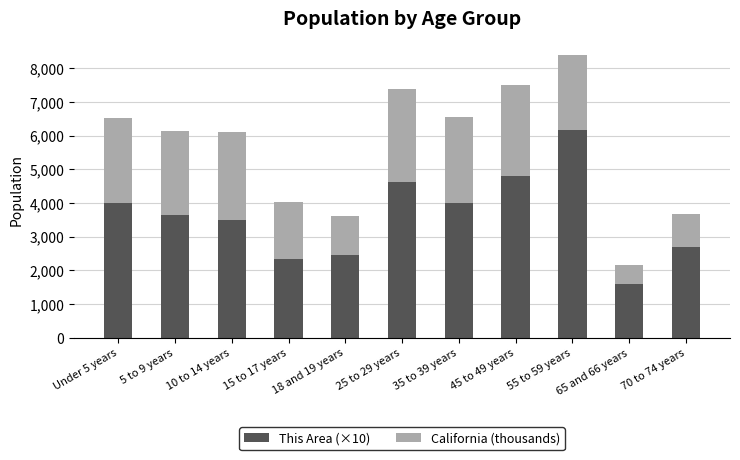

What is the difference between the maximum and minimum values in the This Area (×10) series?

4590.0